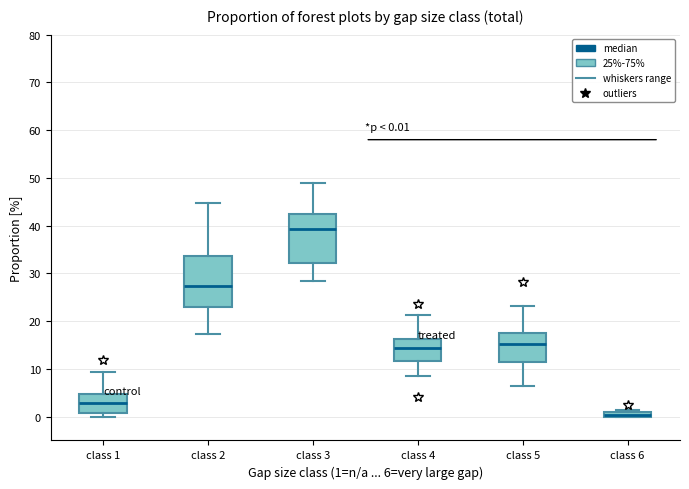

Which box has the lowest median line?

class 6